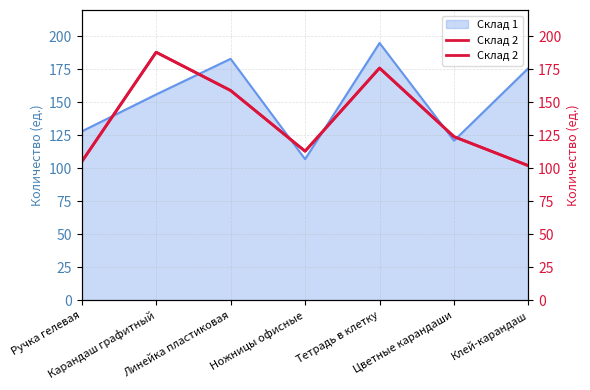

Does the chart have visible grid lines?

Yes